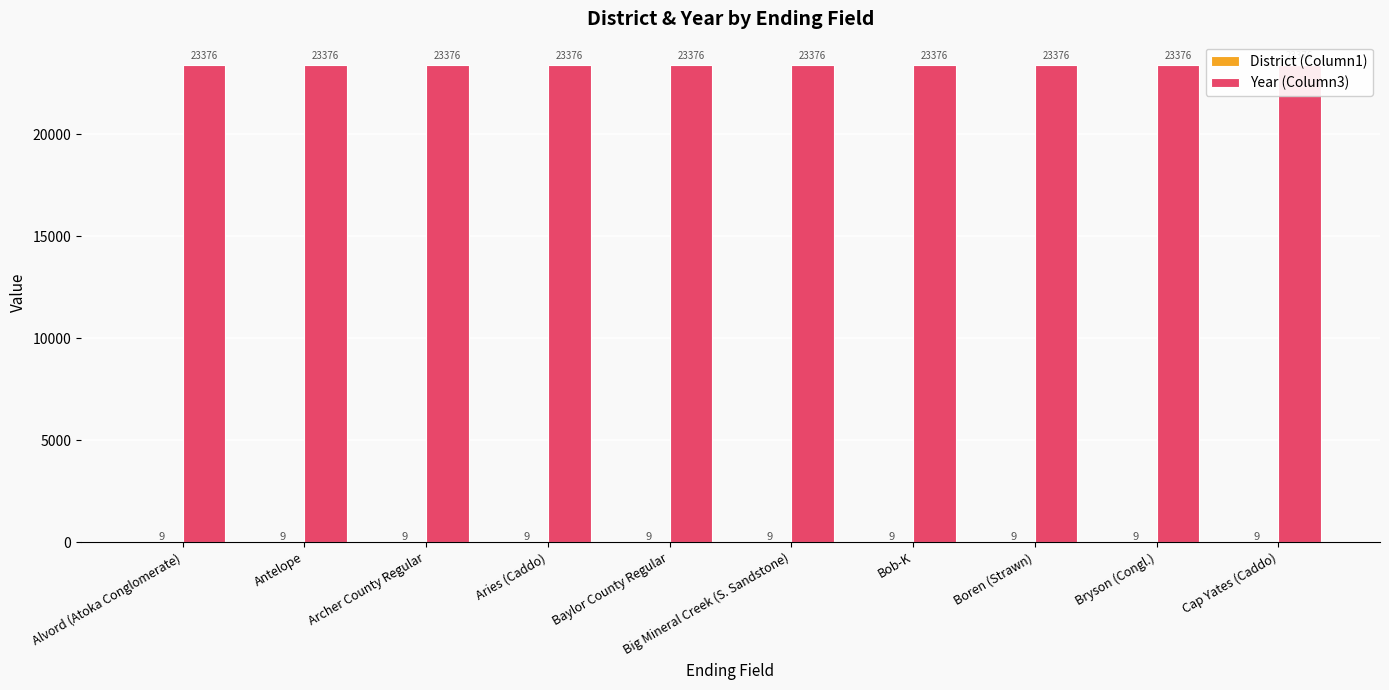

What position from the right is Big Mineral Creek (S. Sandstone)?

5